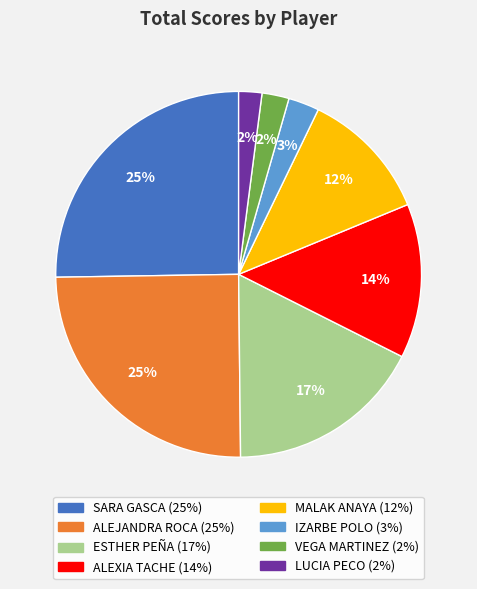

Between LUCIA PECO and SARA GASCA, which is larger?

SARA GASCA